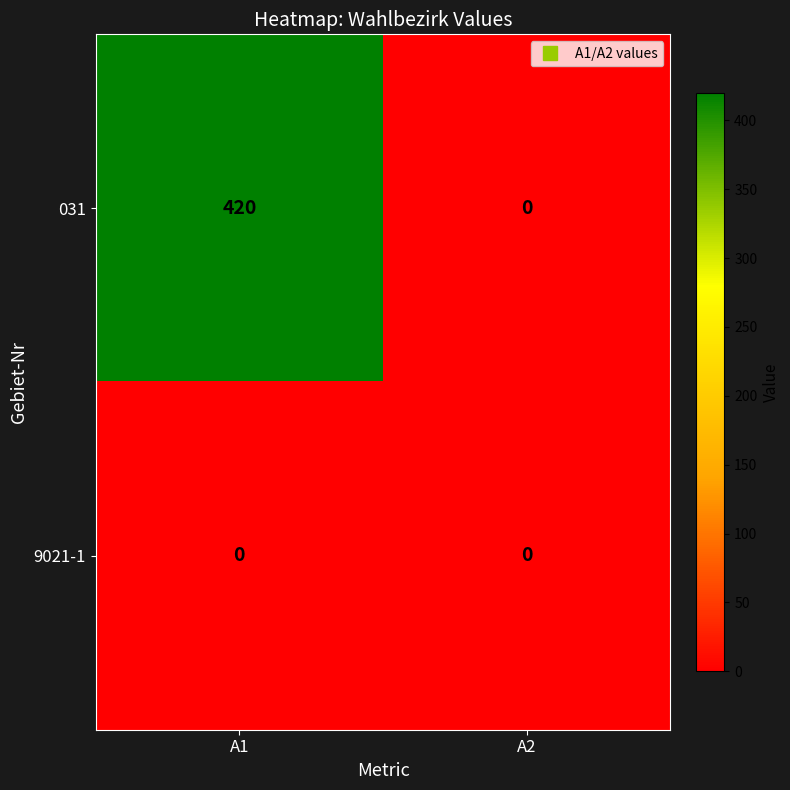

Rank the series by their maximum value, from highest to lowest.

031, 9021-1